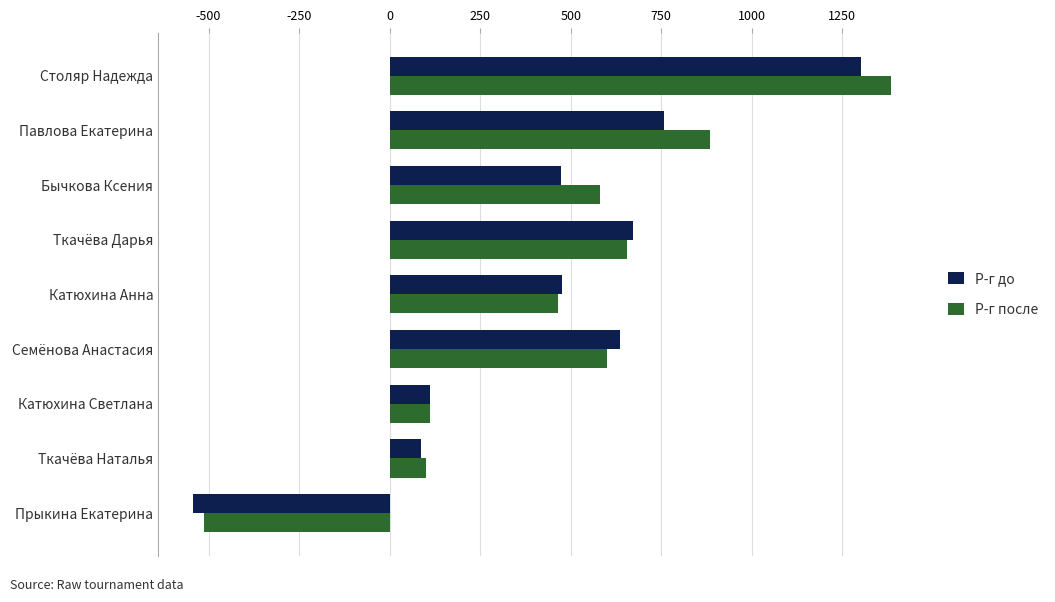

What is the difference between the second highest and second lowest values in the Р-г после series?

785